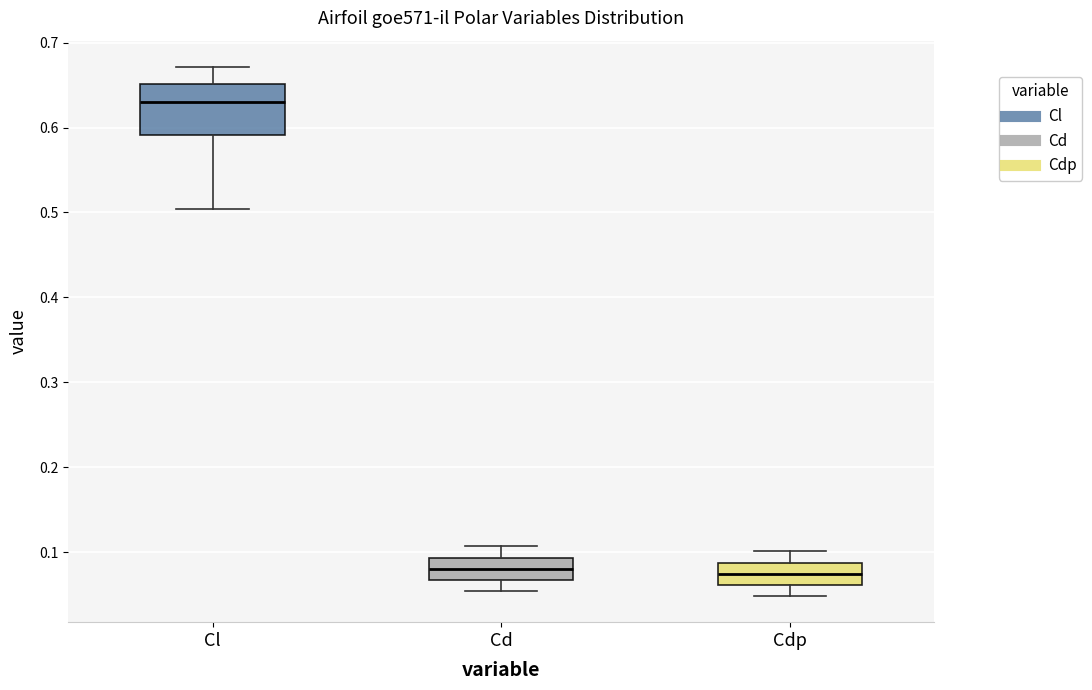

Where is the upper edge of the box for Cdp on the y-axis? The values are not printed on the chart, so give them approximately, as read against the axis.

0.09